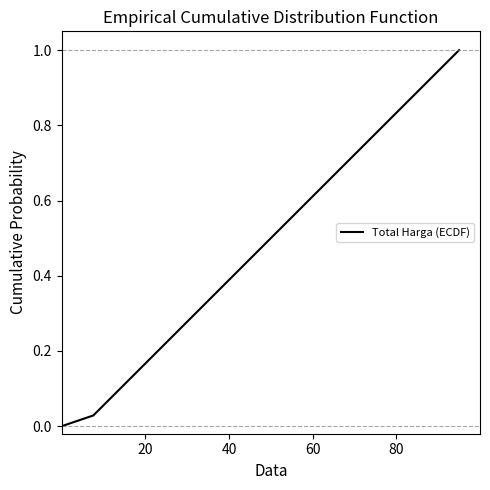

Does the chart display data point markers on the line(s)?

No